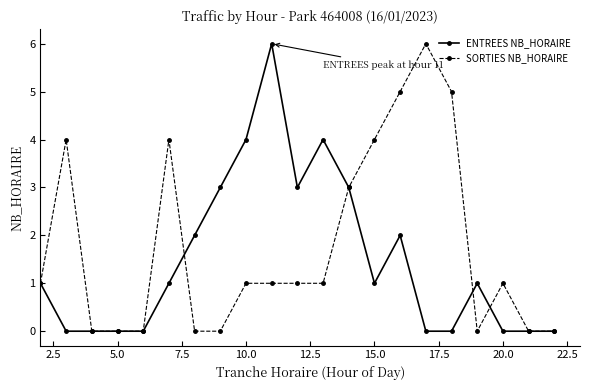

True or false: ENTREES NB_HORAIRE has more than 2 interior local peaks.

True